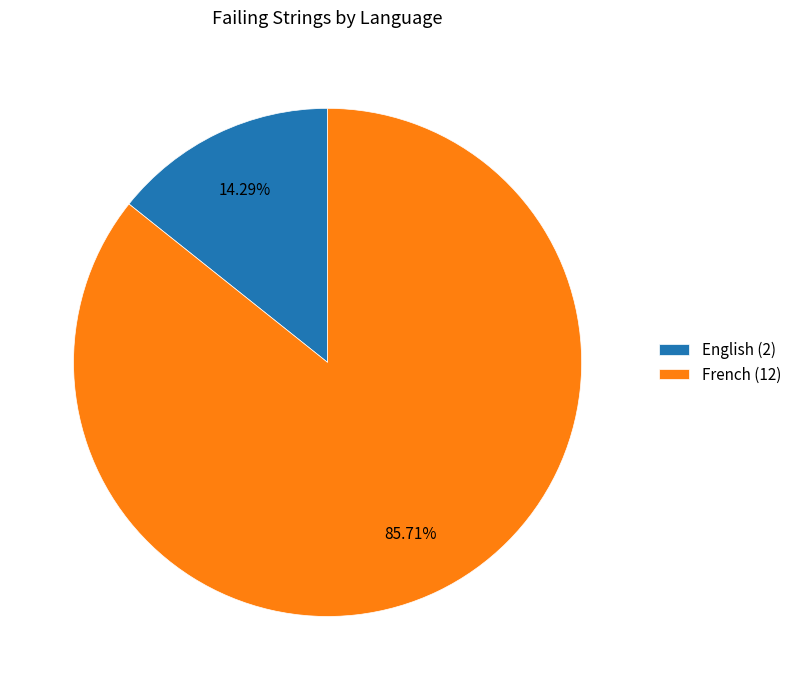

To the nearest percent, what is the difference between the French and English slice percentages?

71%